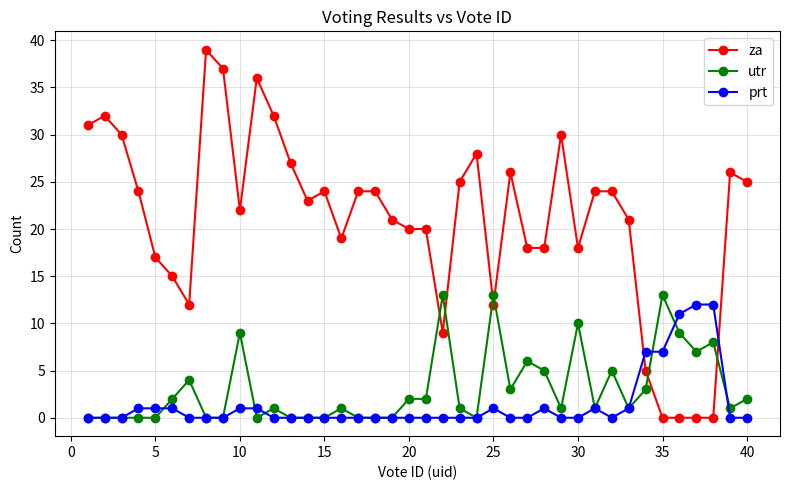

What is the maximum value for za?

39